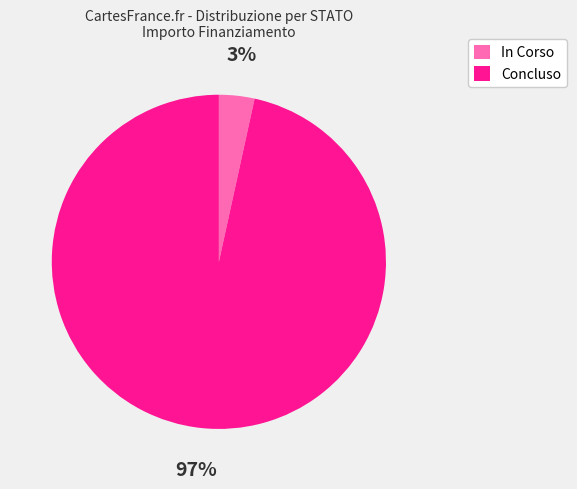

To the nearest percent, what is the average slice percentage?

50%